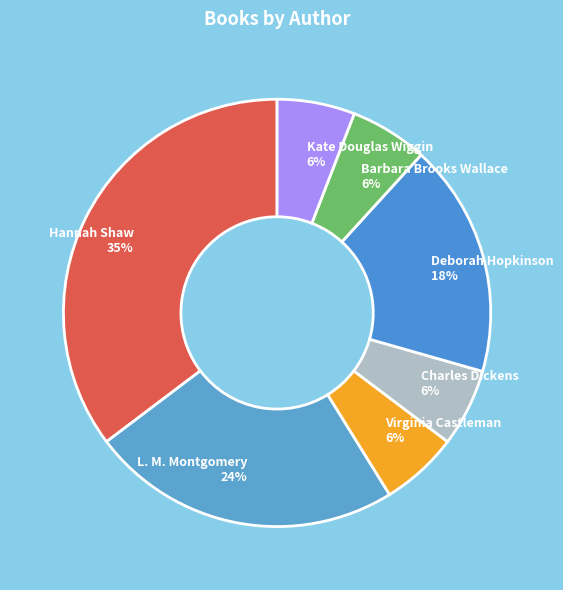

What percentage is the Deborah Hopkinson slice, to the nearest percent?

18%